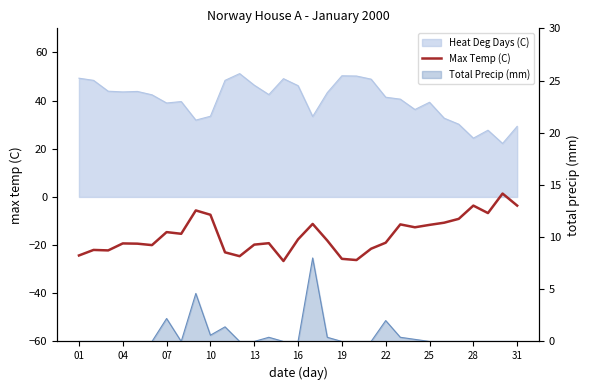

How many lines are shown in the chart?

1